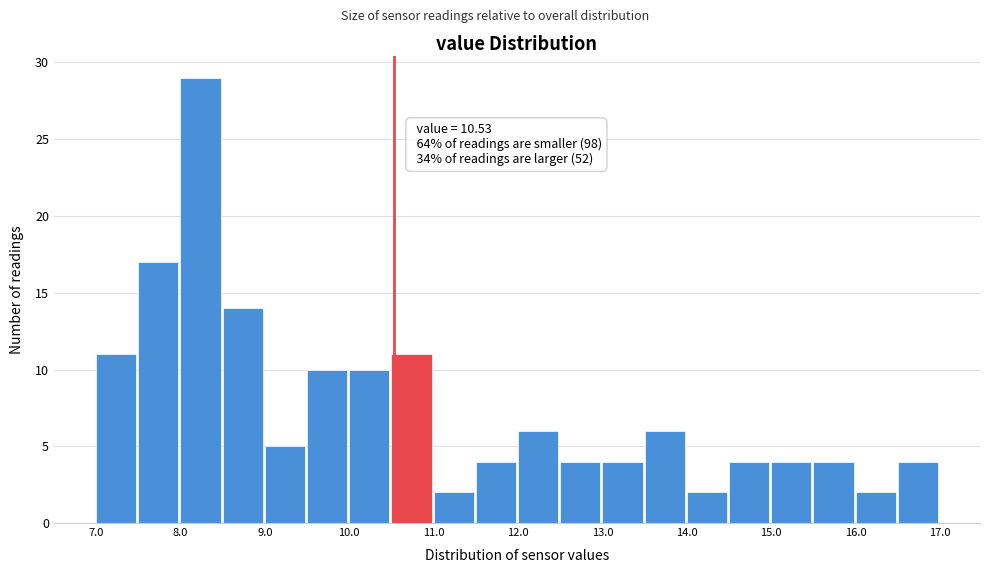

Which range on the x-axis has the tallest bar?

8.0 to 8.5